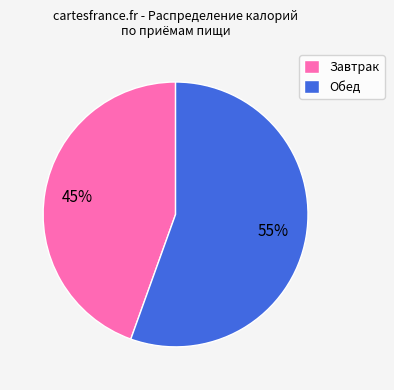

True or false: Завтрак accounts for 31% of the total.

False